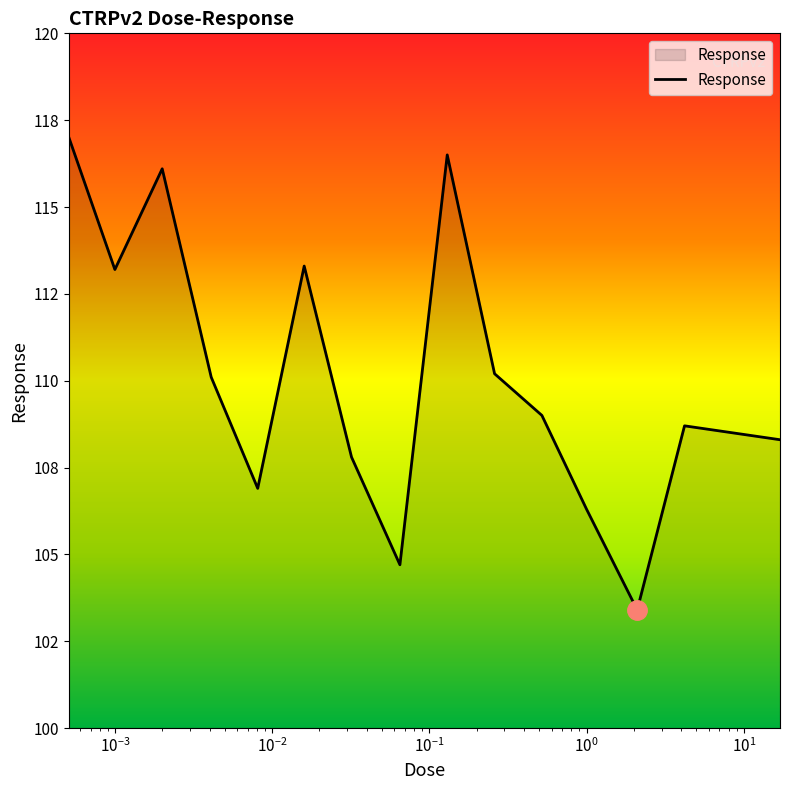

Does the chart have visible grid lines?

No